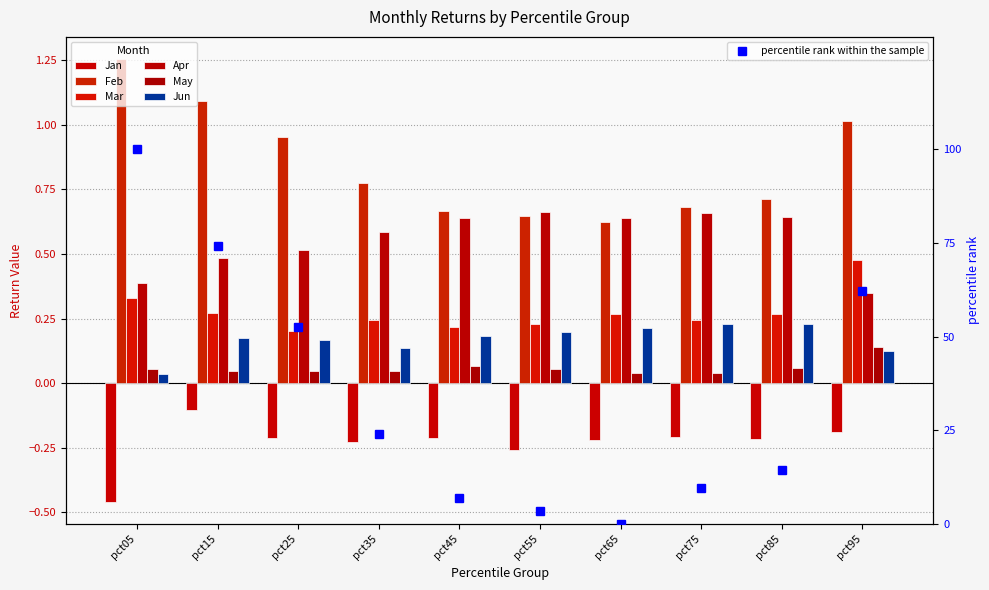

How many bars are there in total?

60